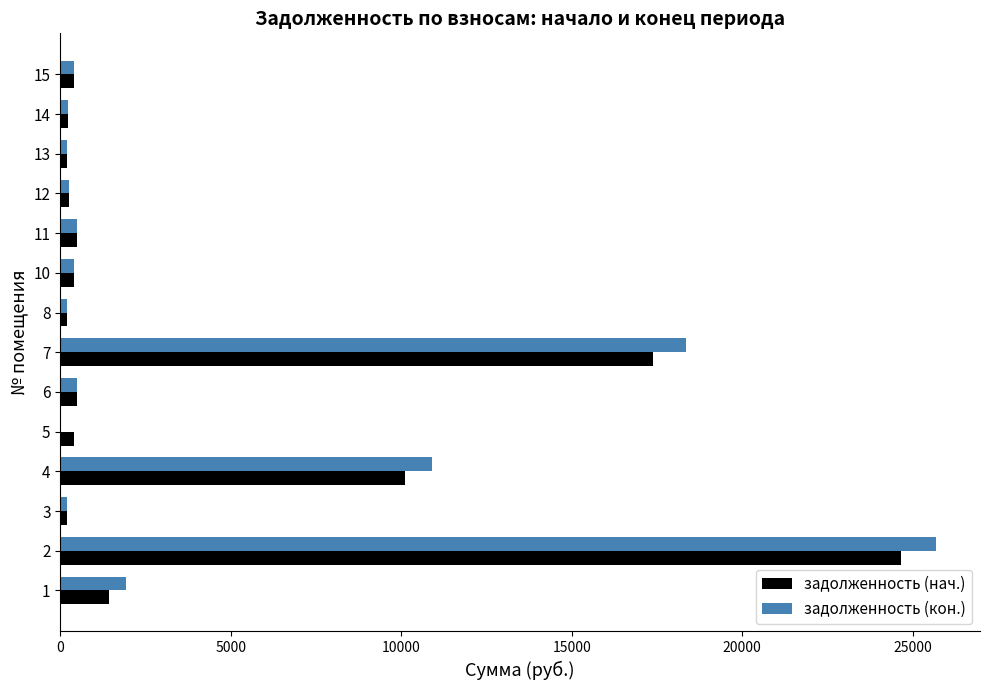

What is the greatest value displayed?

25694.2